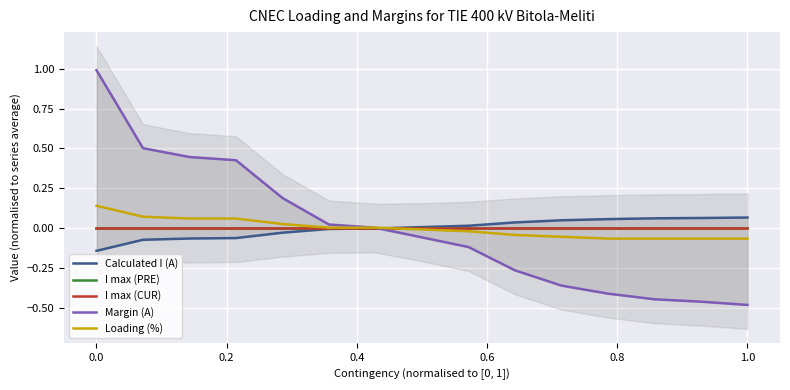

Which series has the largest range (max minus min)?

Margin (A)